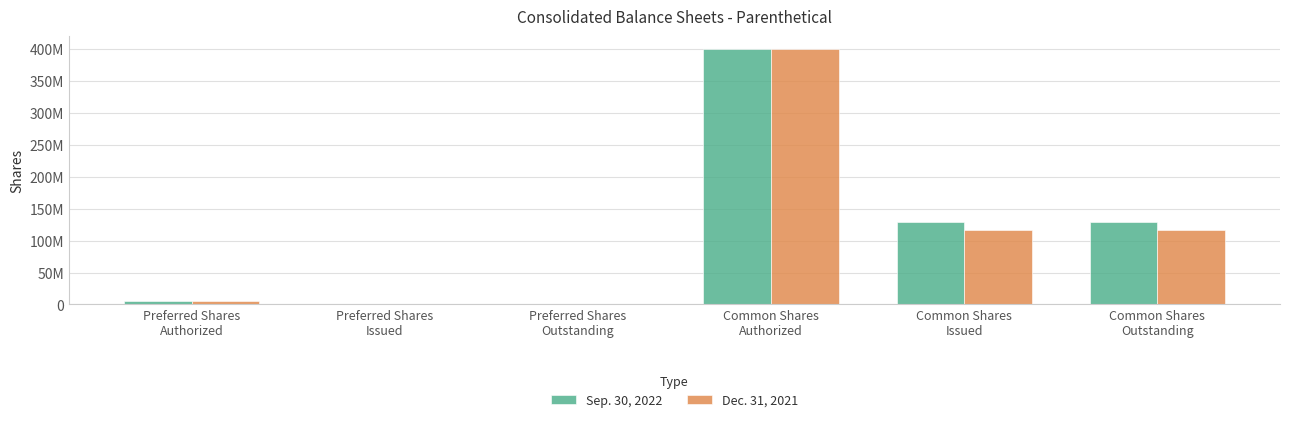

What are all the series names shown in the legend?

Sep. 30, 2022, Dec. 31, 2021